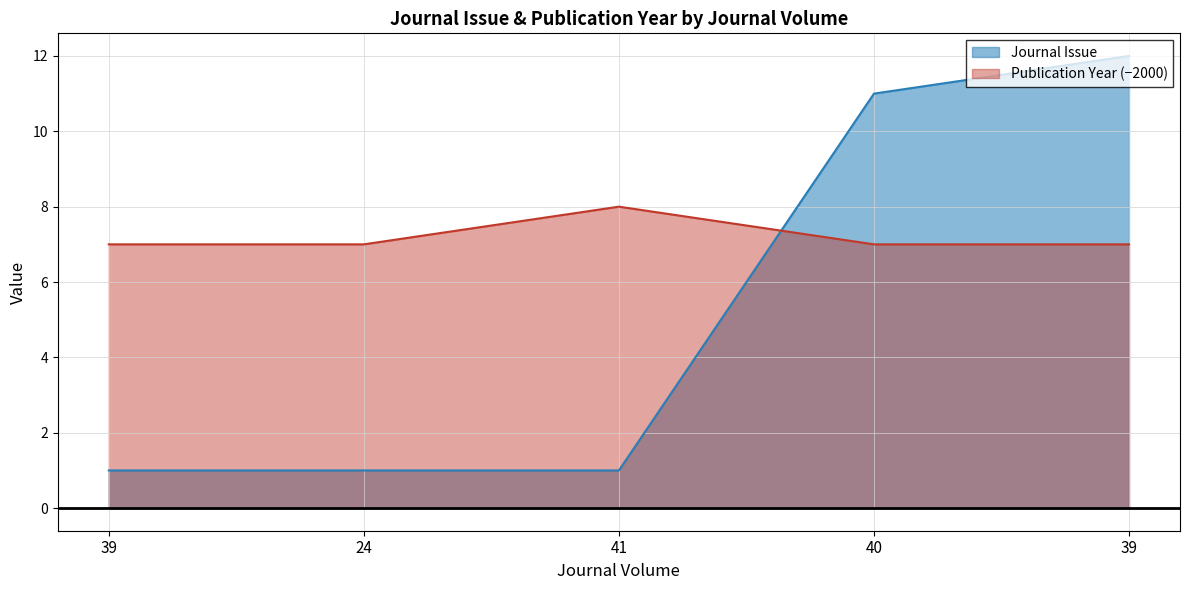

List the series in order of their peak value, highest first.

Journal Issue, Publication Year (−2000)